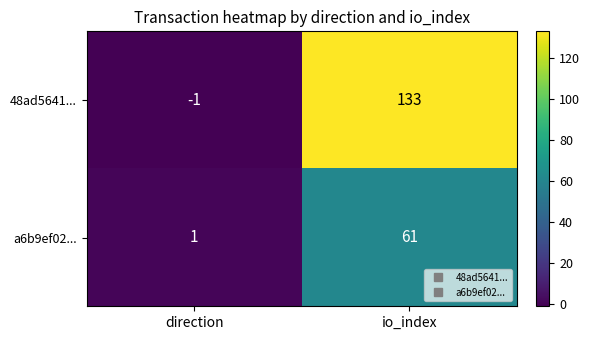

Which series changed the most between direction and io_index?

48ad5641...